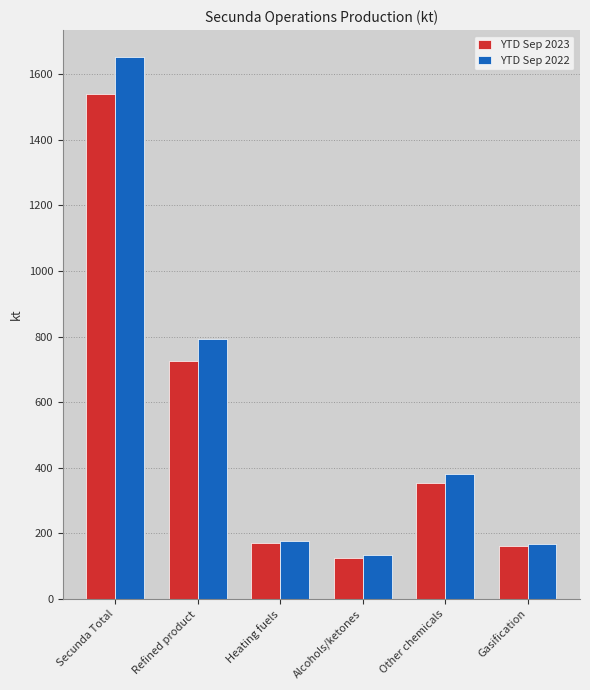

List the series in order of their peak value, highest first.

YTD Sep 2022, YTD Sep 2023